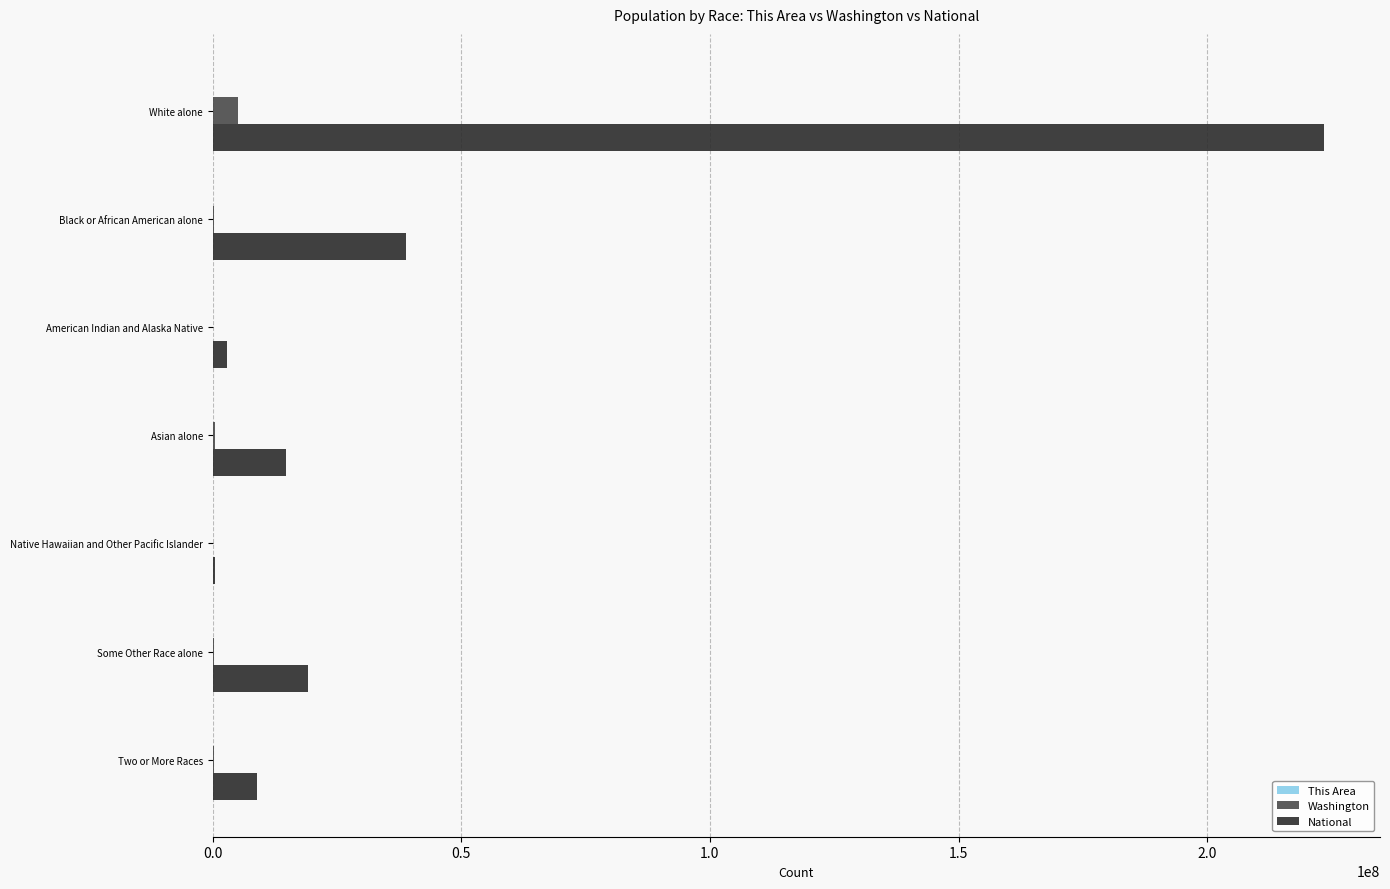

What is the sum of all Washington values?

6724540